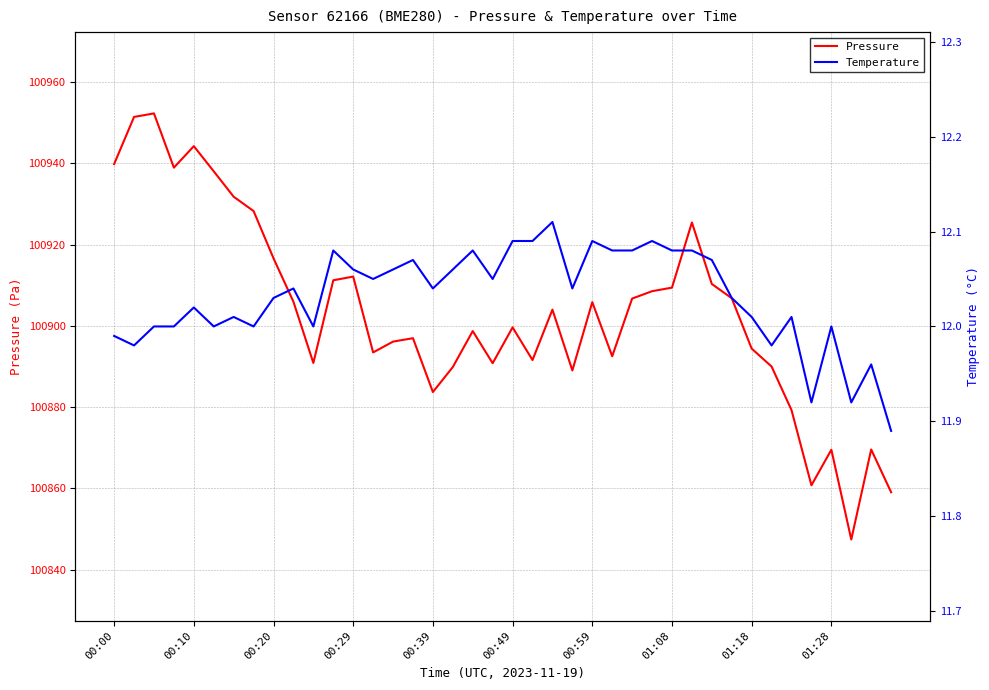

True or false: Pressure has a value of 68940.8 at 37.

False